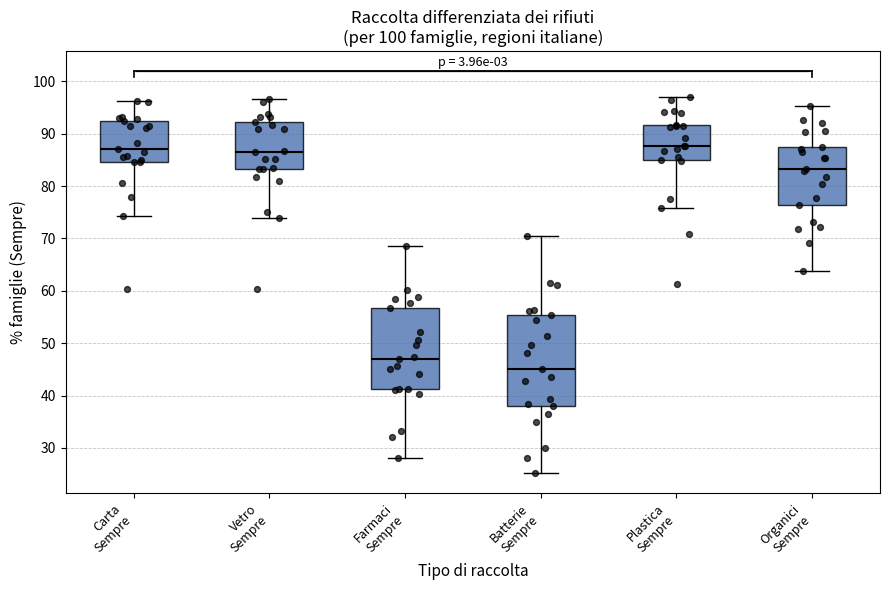

Reading left to right, transcribe this box plot: for each box, give where its median line is, the range the box spans, and where its two whiskers end, as read against the y-axis. The values are not printed on the chart, so give them approximately, as read against the axis.

Carta Sempre: median 87, box 85 to 92, whiskers 74 to 96
Vetro Sempre: median 86, box 83 to 92, whiskers 74 to 97
Farmaci Sempre: median 47, box 41 to 57, whiskers 28 to 69
Batterie Sempre: median 45, box 38 to 55, whiskers 25 to 70
Plastica Sempre: median 88, box 85 to 92, whiskers 76 to 97
Organici Sempre: median 83, box 76 to 87, whiskers 64 to 95